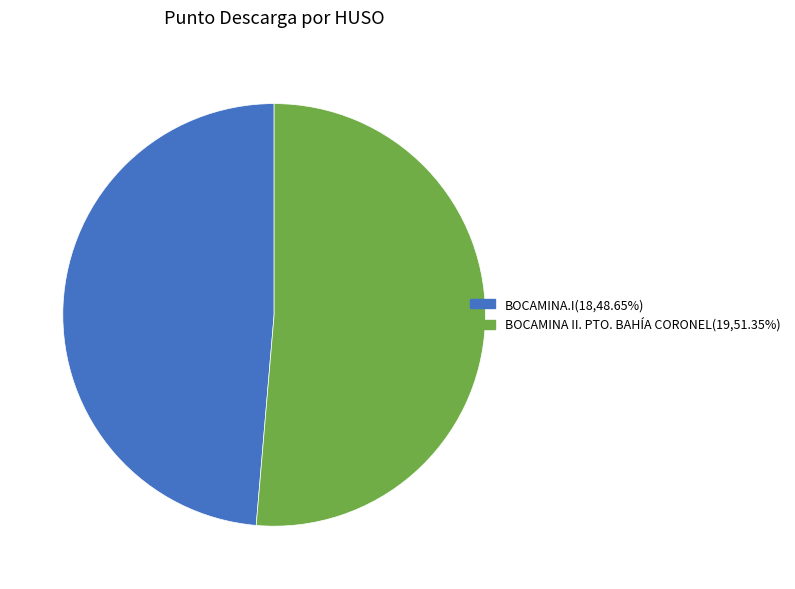

Combined, do BOCAMINA II. PTO. BAHÍA CORONEL(19,51.35%) and BOCAMINA.I(18,48.65%) account for over 50%?

Yes